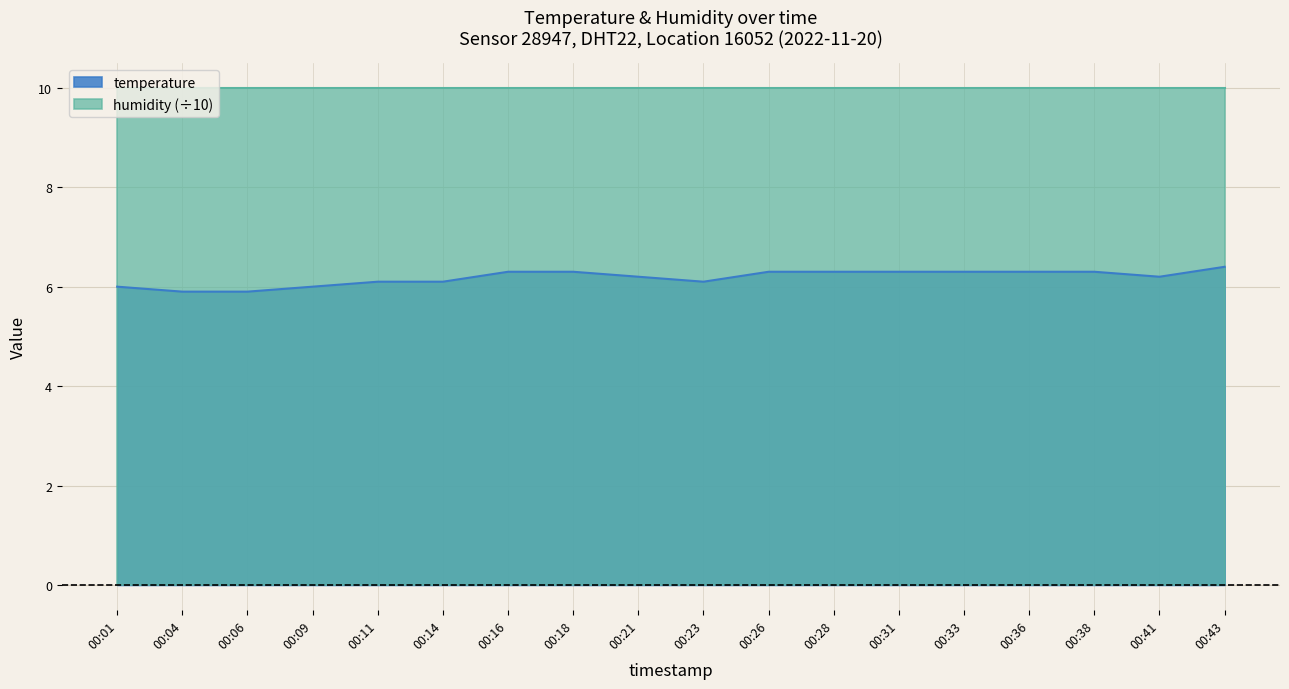

How many values are between 6 and 7?

16